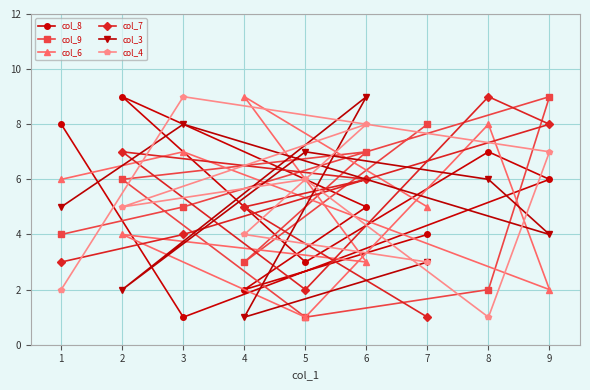

Which category has the highest value in the col_7 series?

8